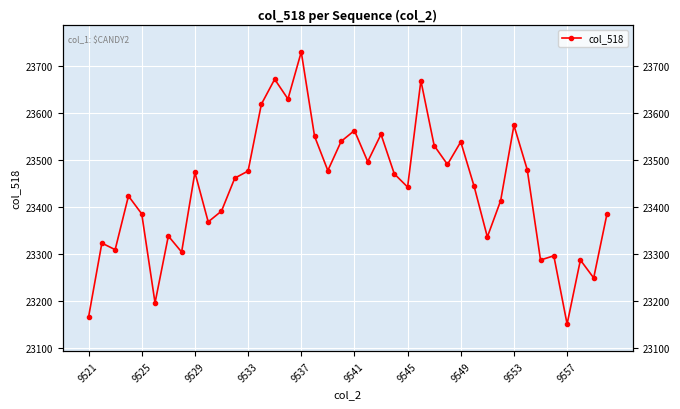

How many categories are shown in the chart?

40